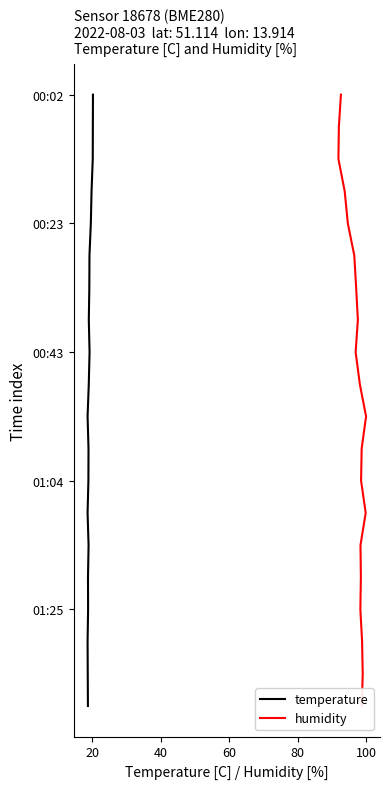

True or false: humidity and temperature cross at least once.

False